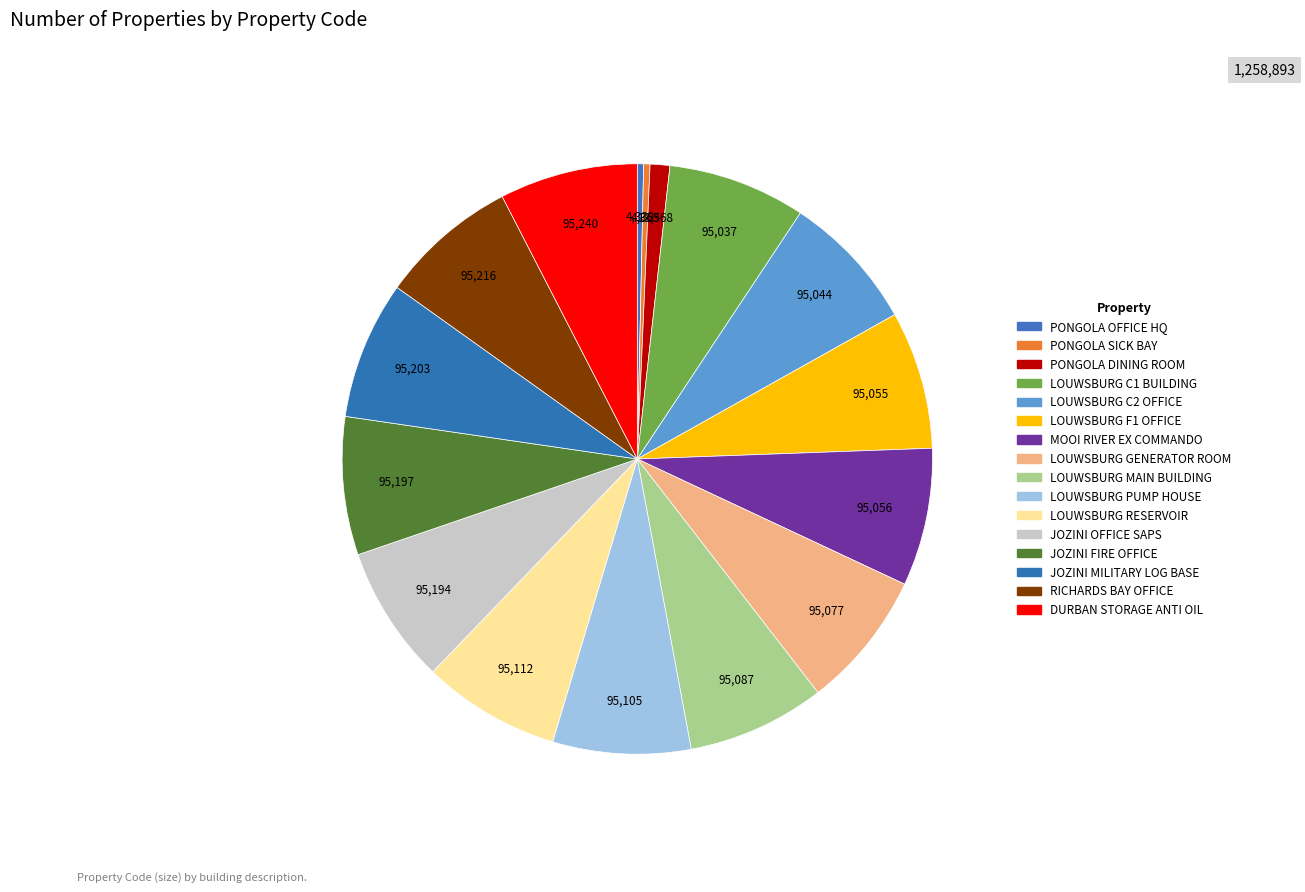

Rank the categories by value from lowest to highest.

PONGOLA OFFICE HQ, PONGOLA SICK BAY, PONGOLA DINING ROOM, LOUWSBURG C1 BUILDING, LOUWSBURG C2 OFFICE, LOUWSBURG F1 OFFICE, MOOI RIVER EX COMMANDO, LOUWSBURG GENERATOR ROOM, LOUWSBURG MAIN BUILDING, LOUWSBURG PUMP HOUSE, LOUWSBURG RESERVOIR, JOZINI OFFICE SAPS, JOZINI FIRE OFFICE, JOZINI MILITARY LOG BASE, RICHARDS BAY OFFICE, DURBAN STORAGE ANTI OIL